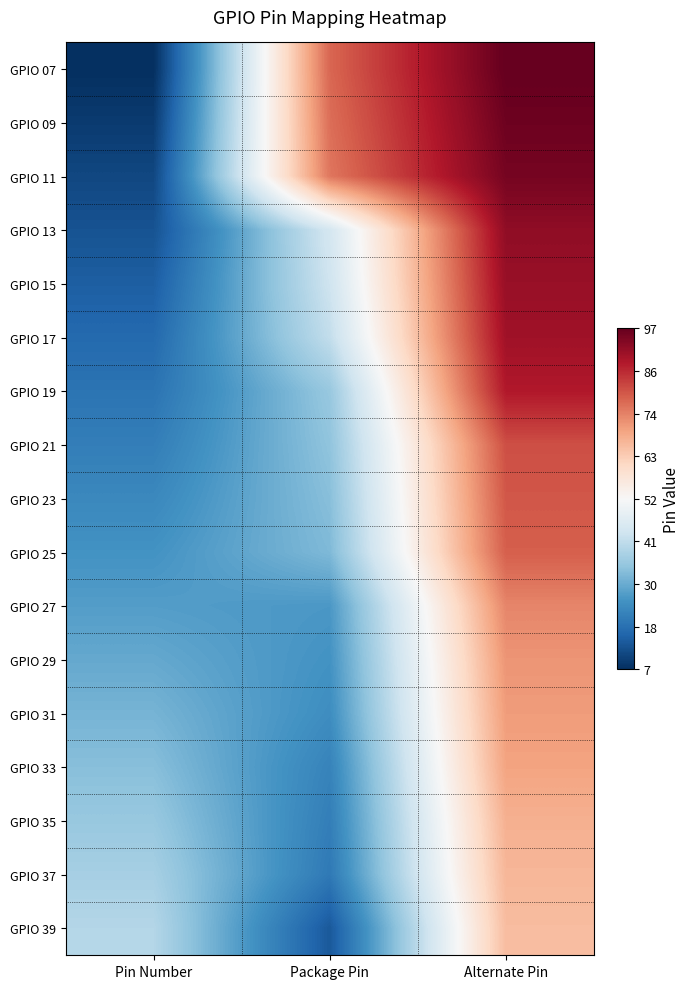

At how many categories does at least one series exceed 92?

1